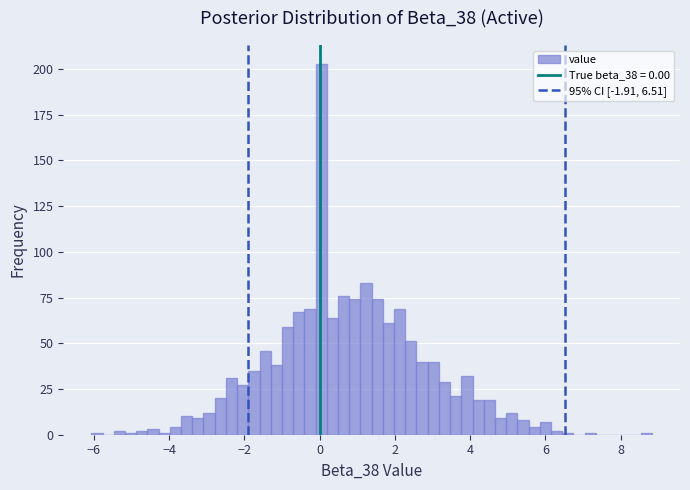

Around what value on the x-axis is the tallest bar? Give the approximate position of its centre, as read against the axis.

0.0